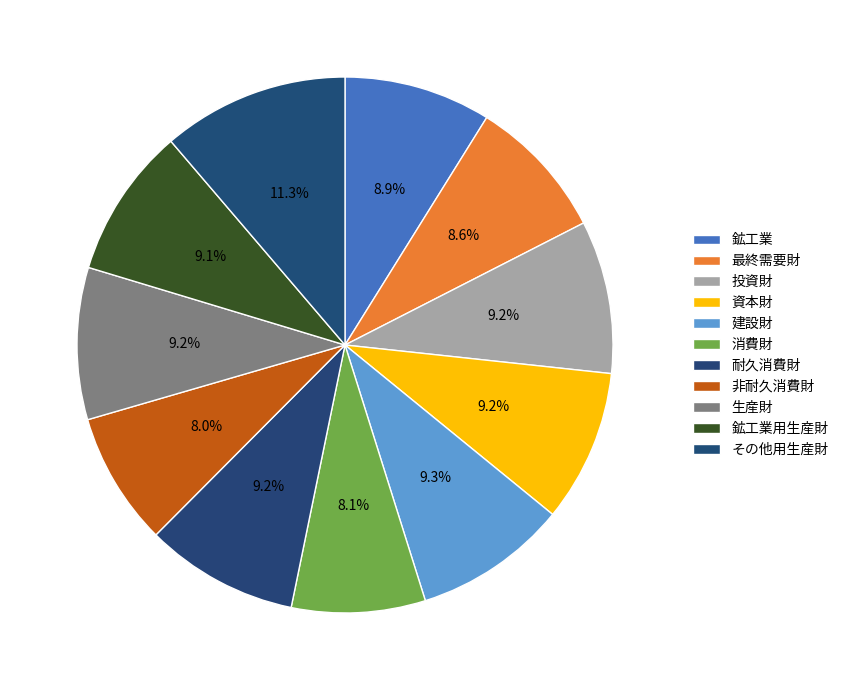

Rank the categories by value from lowest to highest.

非耐久消費財, 消費財, 最終需要財, 鉱工業, 鉱工業用生産財, 生産財, 資本財, 投資財, 耐久消費財, 建設財, その他用生産財